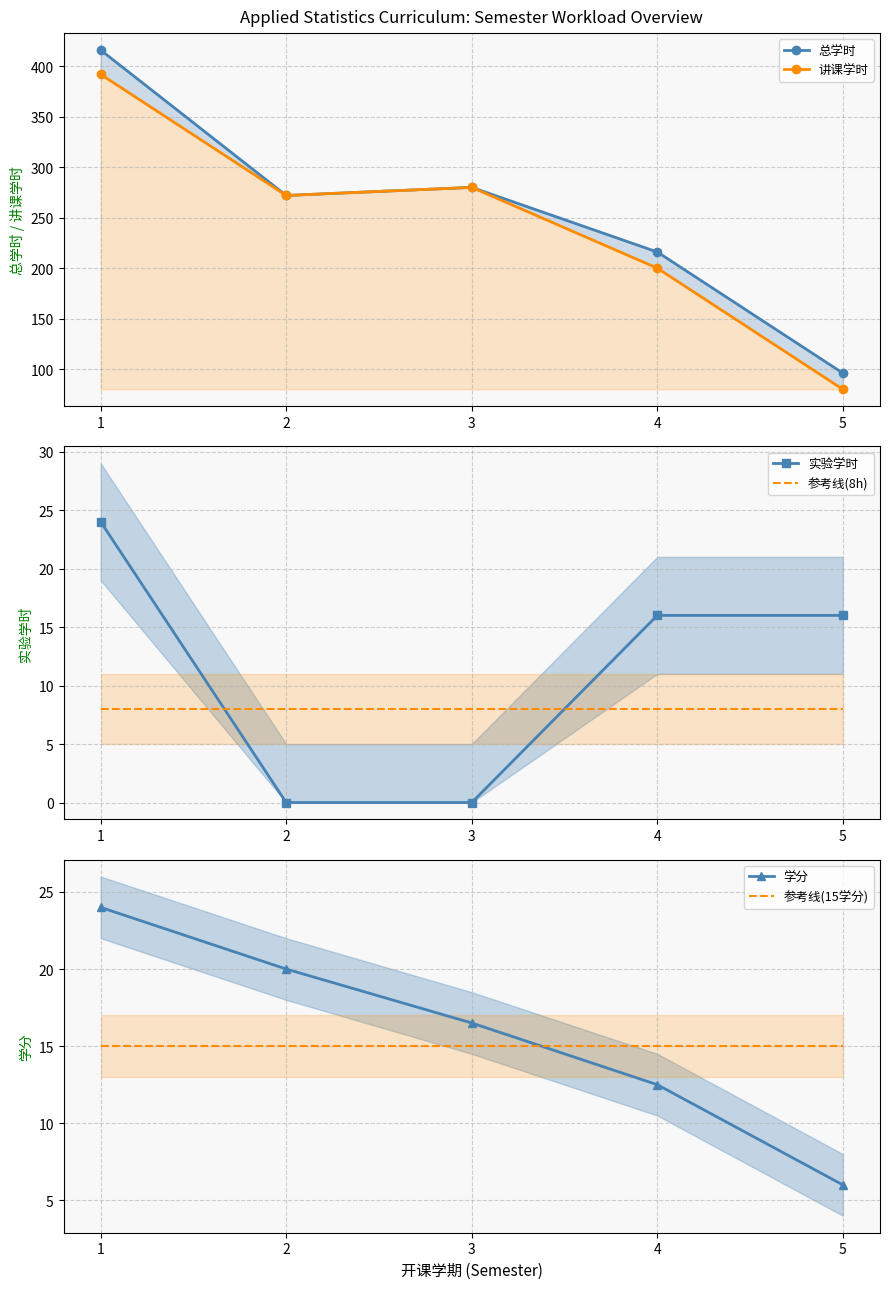

Is the value of 参考线(8h) at 2 greater than the value of 学分 at 2?

No